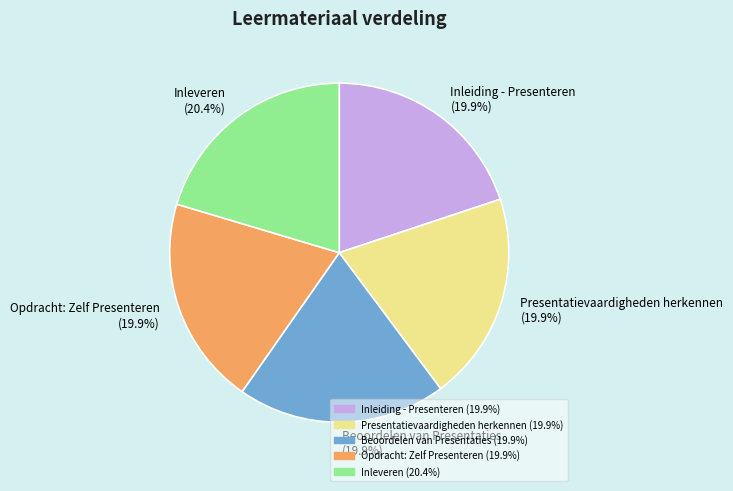

The Inleiding - Presenteren slice represents 20% of the pie. True or false?

True